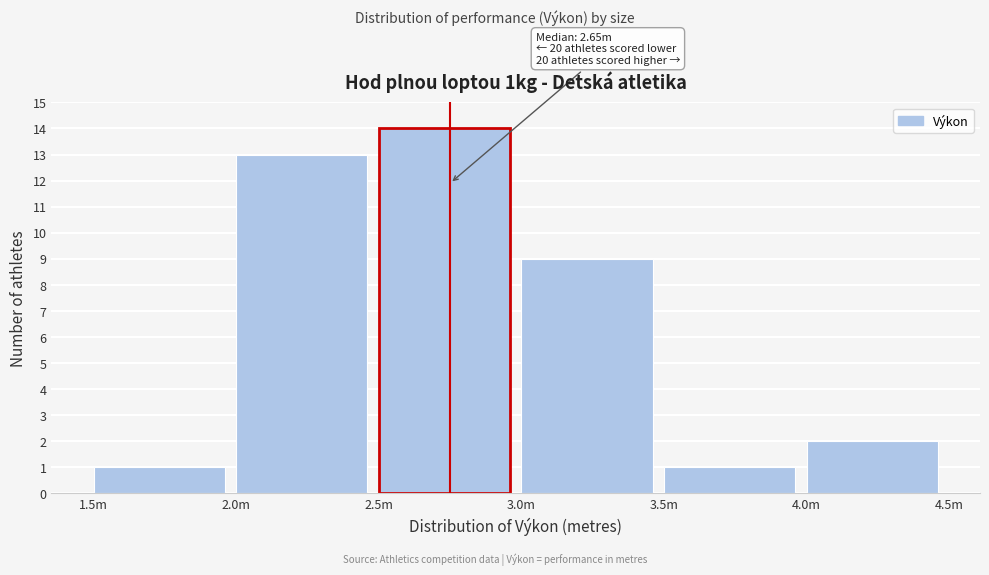

Reading left to right, transcribe all the data shown in this chart.

1	13	14	9	1	2